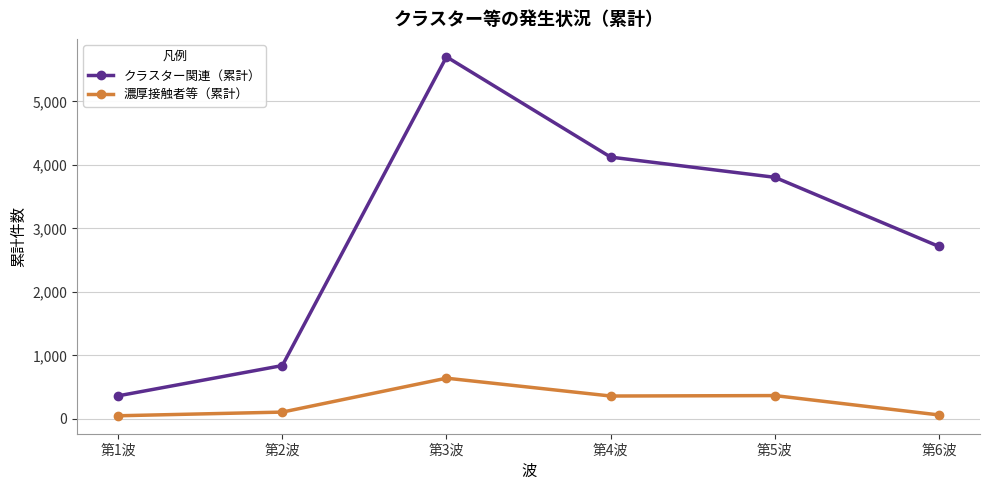

At which category does 濃厚接触者等（累計） reach its first local peak?

第3波